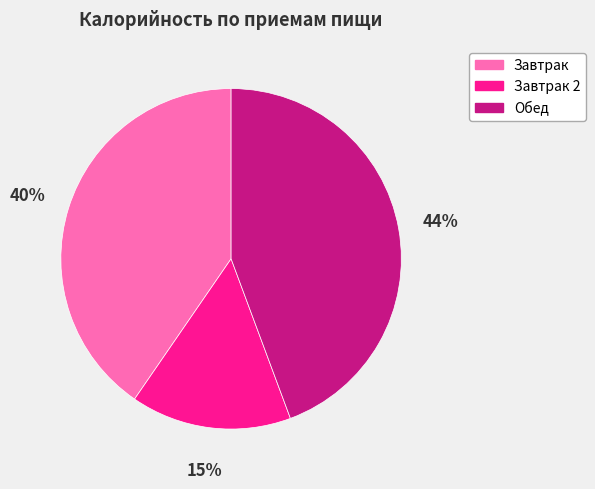

To the nearest percent, what is the combined percentage of Завтрак and Завтрак 2?

56%